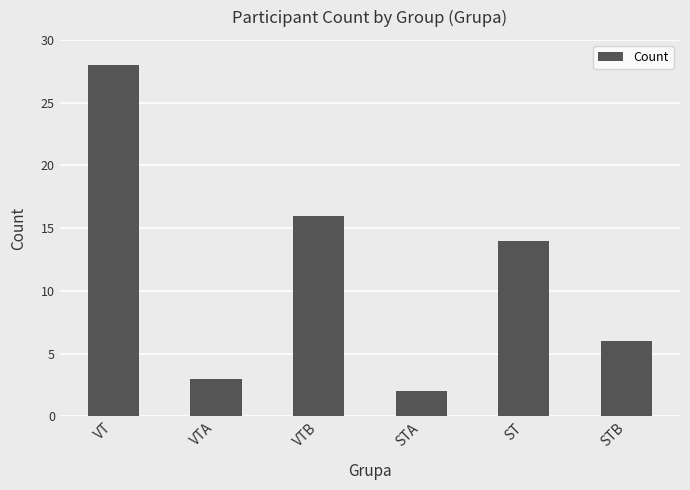

True or false: the data shows 16 at VTB.

True